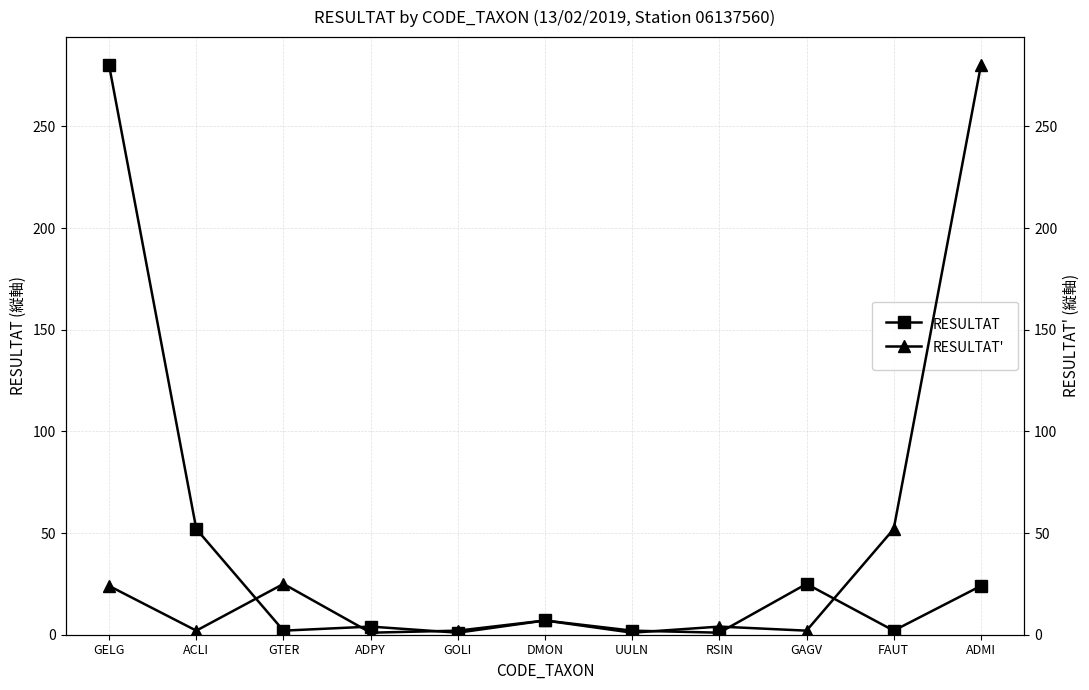

How many data points in RESULTAT' are above 4?

5